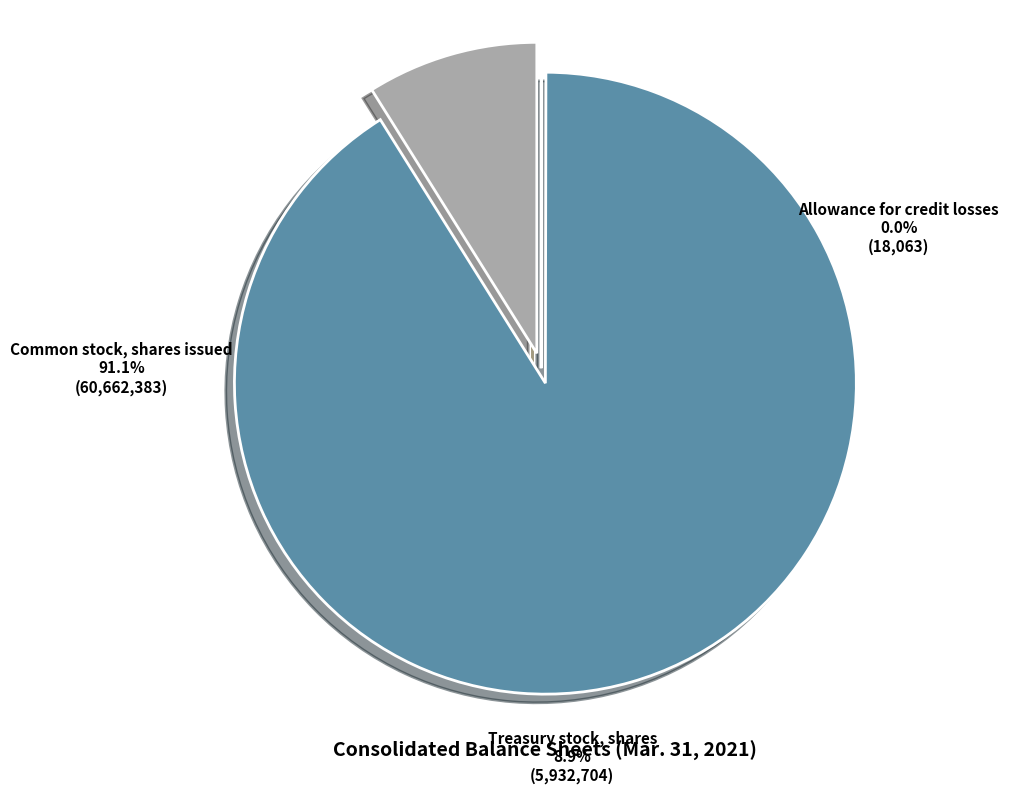

Rank the categories by value from highest to lowest.

Common stock, shares issued, Treasury stock, shares, Allowance for credit losses